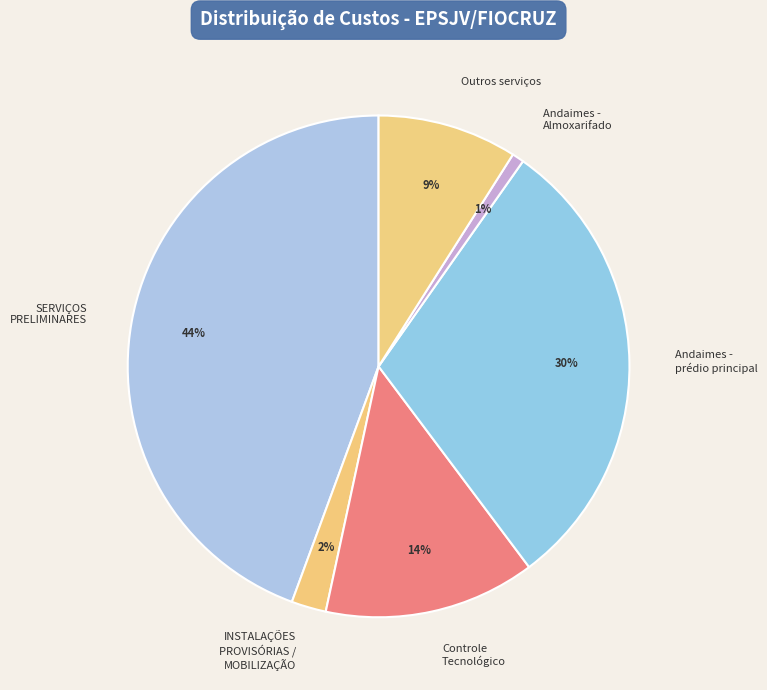

Is it true that Controle Tecnológico is 25% of the pie?

False